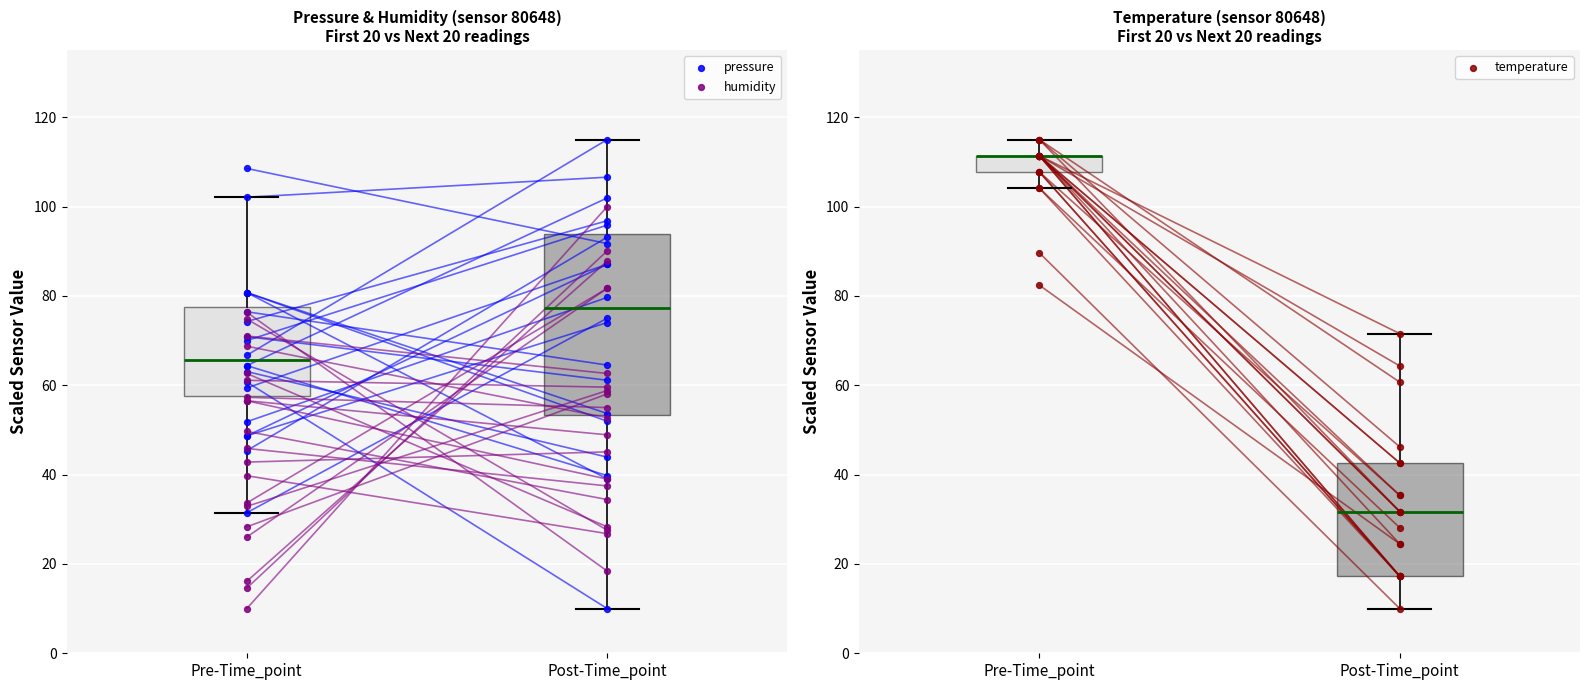

Which series contains the lowest Y value?

humidity